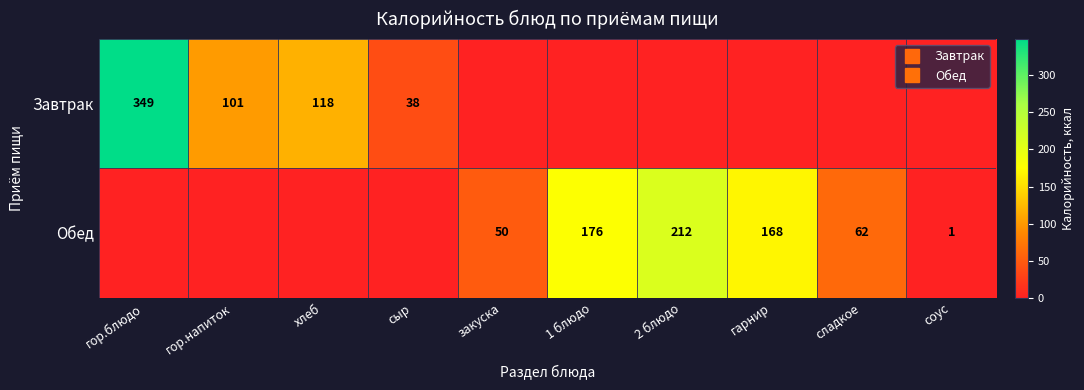

Which category has the highest value in the Обед series?

2 блюдо